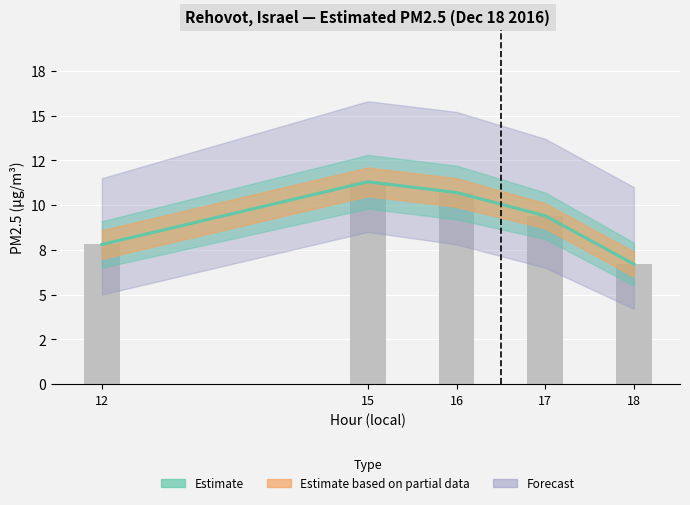

What is the value of the Estimate bar at the 5th from the left?

6.7